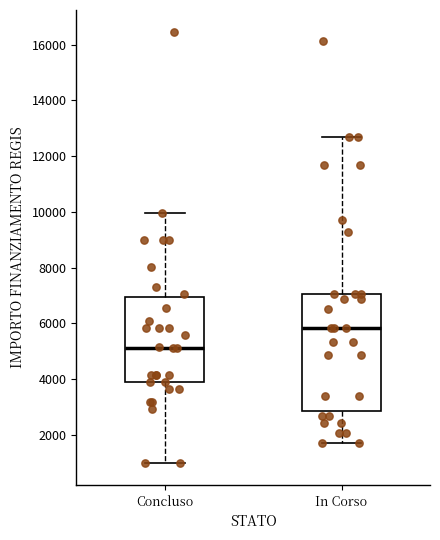

Which box has the highest median line?

In Corso